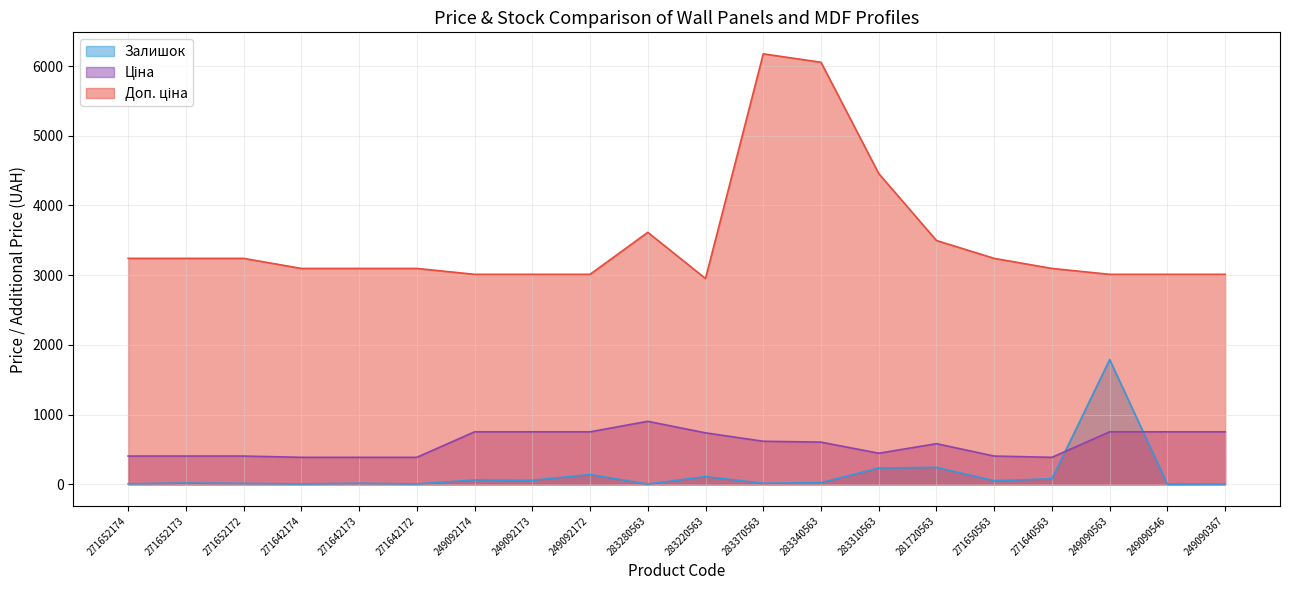

At which category does the chart reach its peak across all series?

283370563